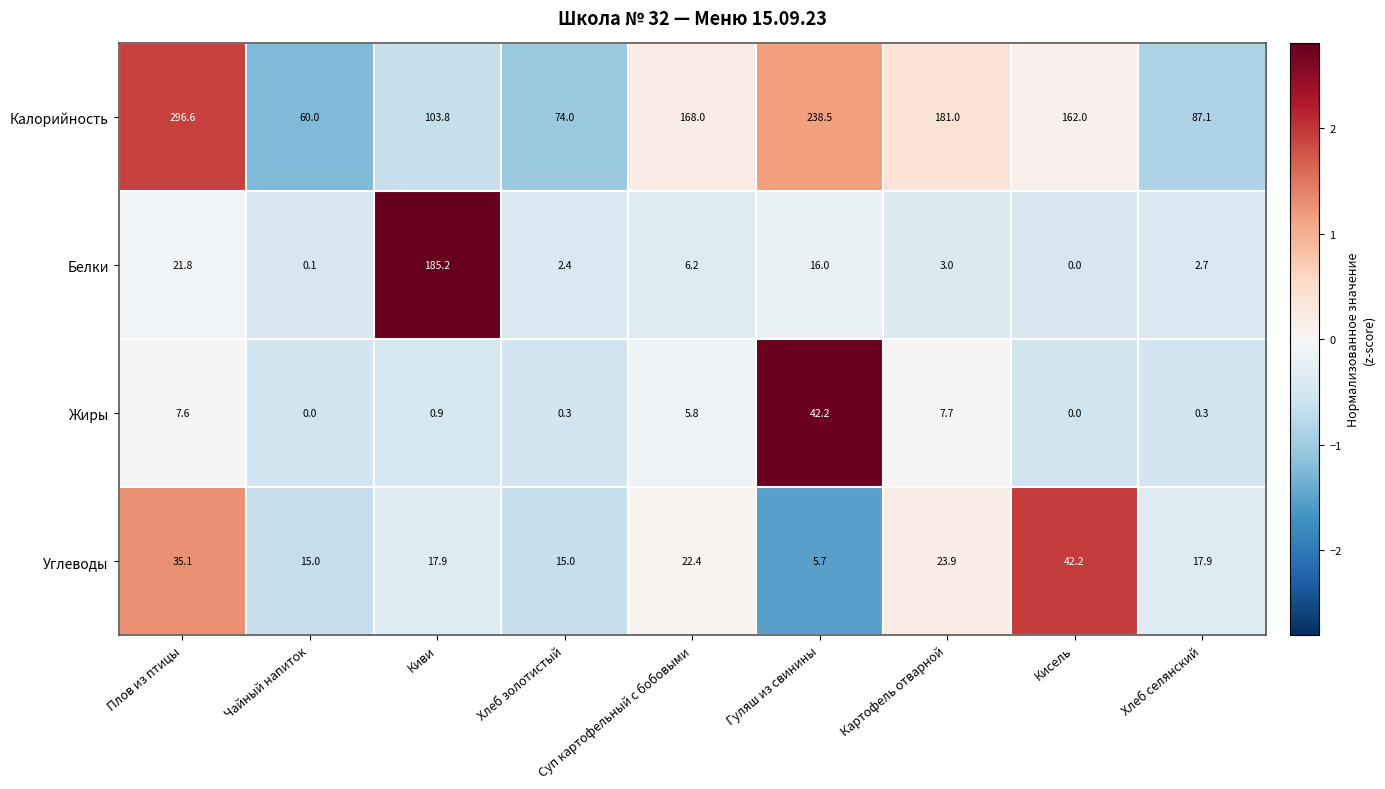

The value of Калорийность at Хлеб селянский is 87.1. True or false?

True